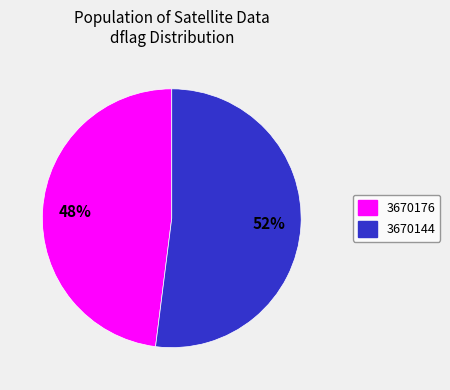

Is it true that 3670144 is 60% of the pie?

False